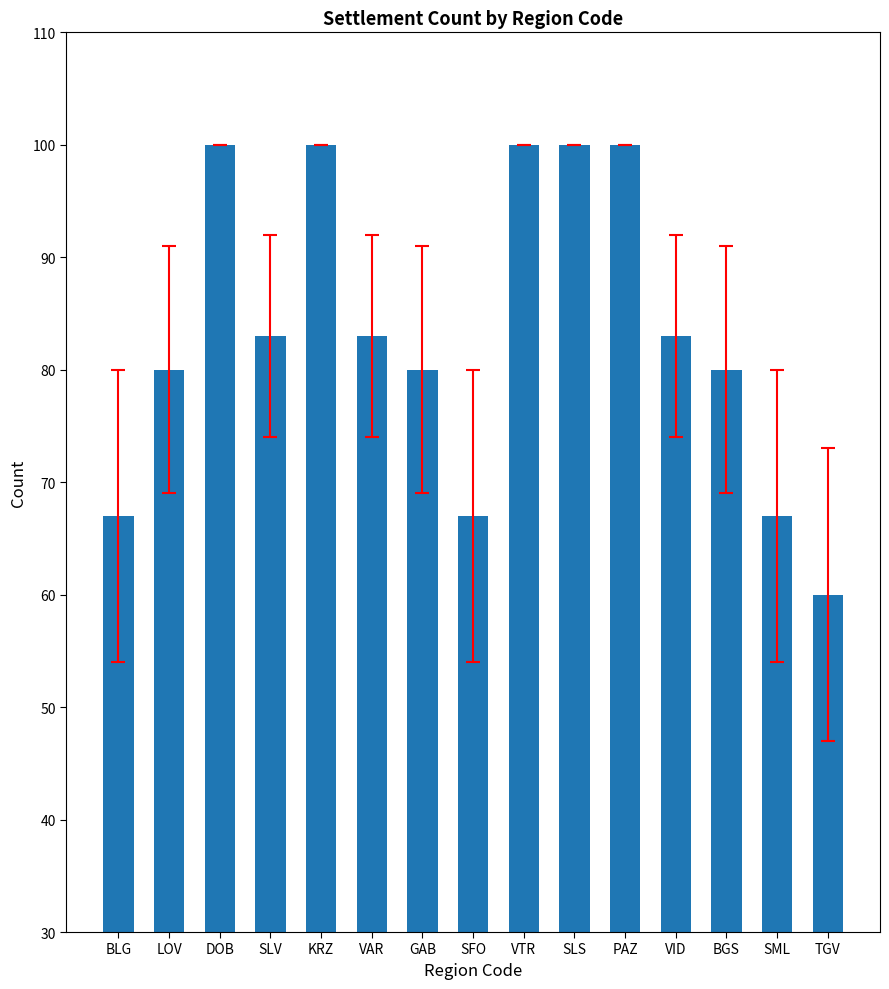

True or false: the data shows 110 at SFO.

False